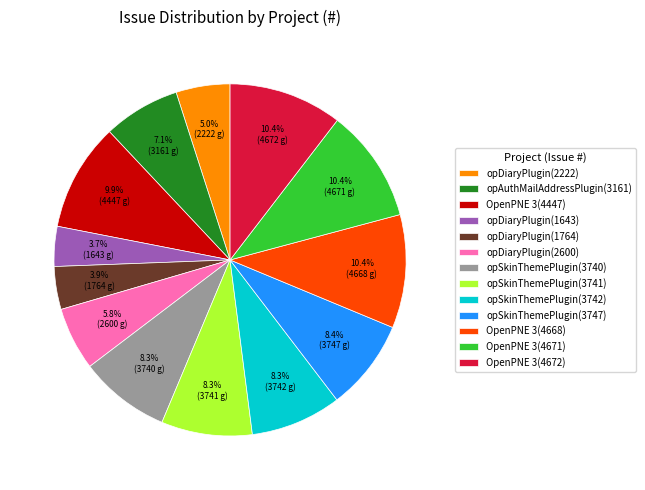

Does opSkinThemePlugin(3740) account for over 50% of the chart?

No